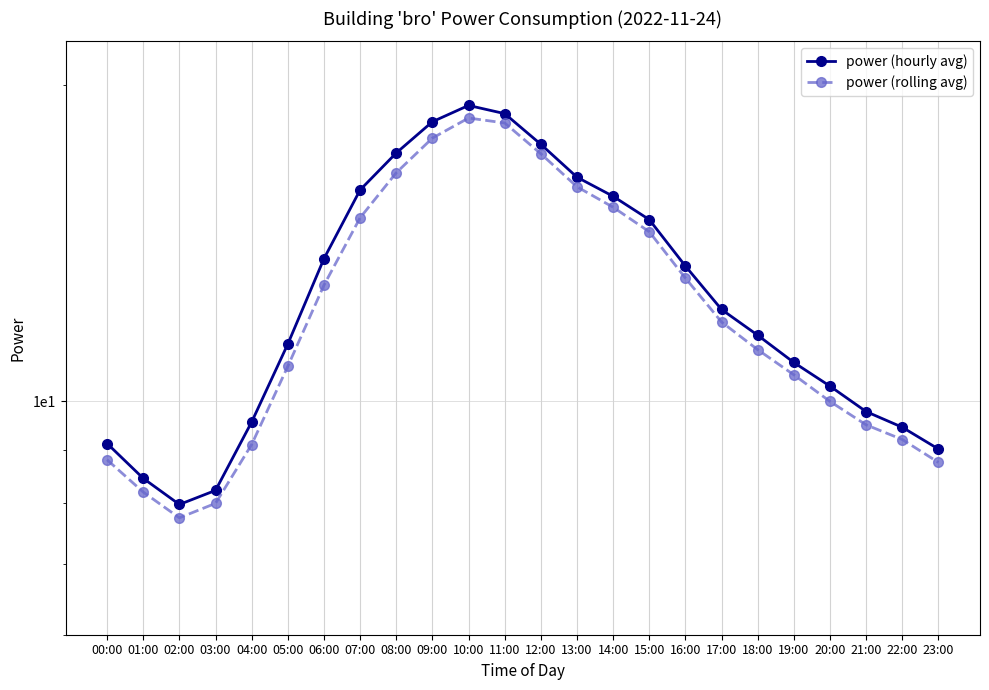

Reading right to left, transcribe all the data shown in this chart.

power (hourly avg): 9.0	9.4	9.8	10.3	10.9	11.6	12.2	13.4	14.9	15.7	16.3	17.6	18.8	19.1	18.4	17.2	15.9	13.7	11.3	9.6	8.2	8.0	8.4	9.1
power (rolling avg): 8.8	9.2	9.5	10.0	10.6	11.2	11.9	13.1	14.5	15.3	16.0	17.2	18.4	18.6	17.8	16.5	14.9	12.9	10.8	9.1	8.0	7.8	8.2	8.8